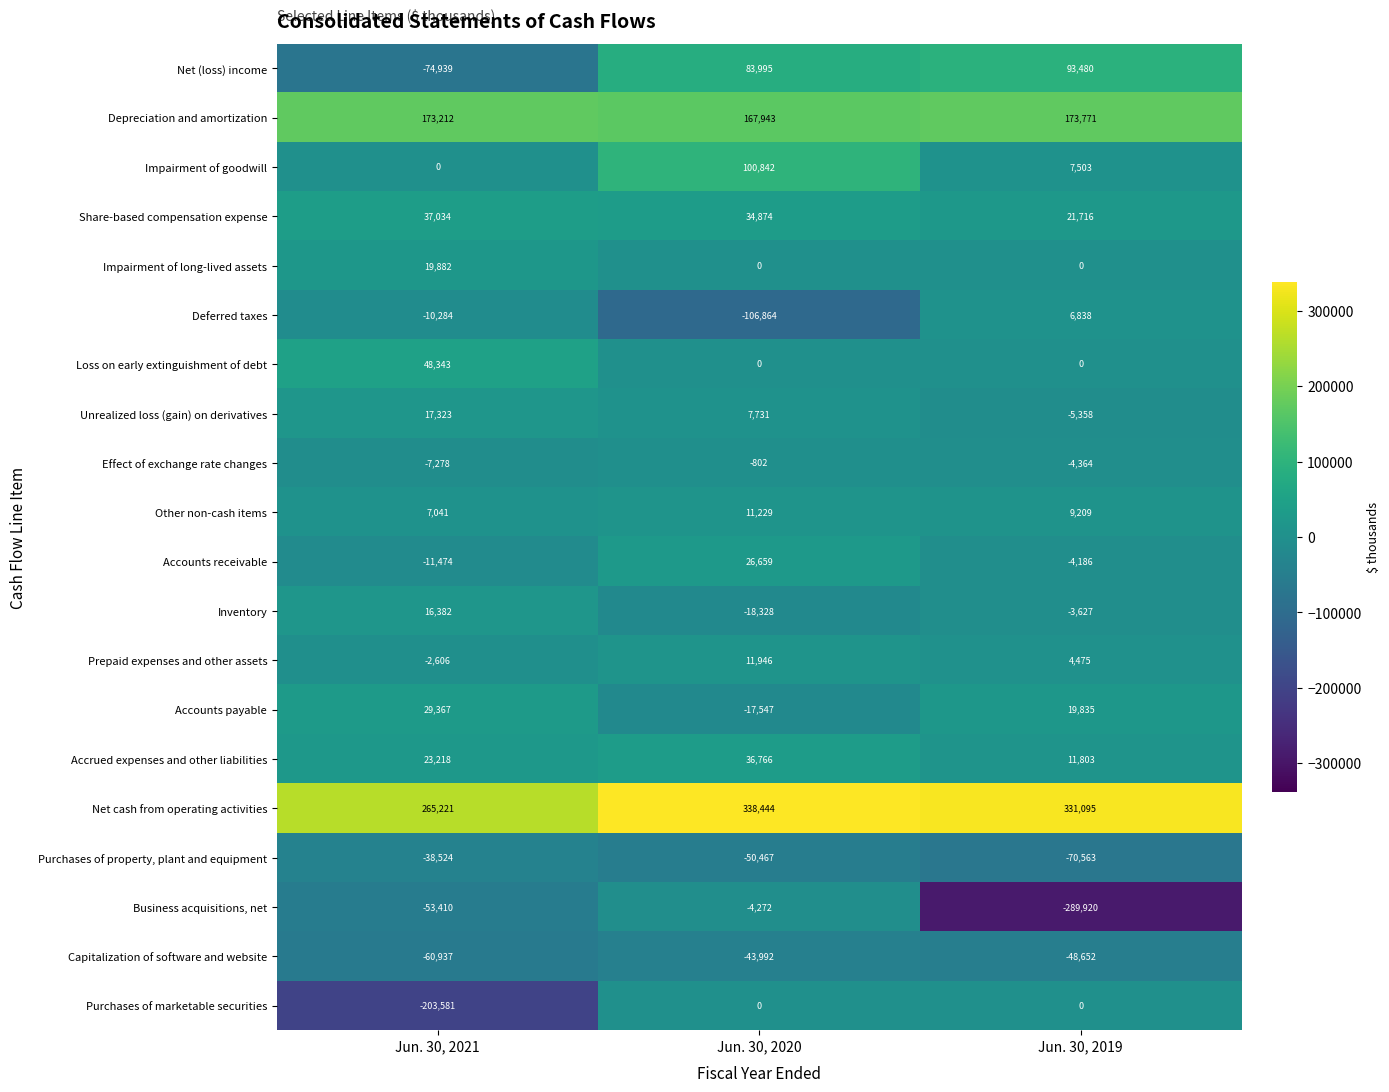

Which label corresponds to the largest value in the chart?

Jun. 30, 2020